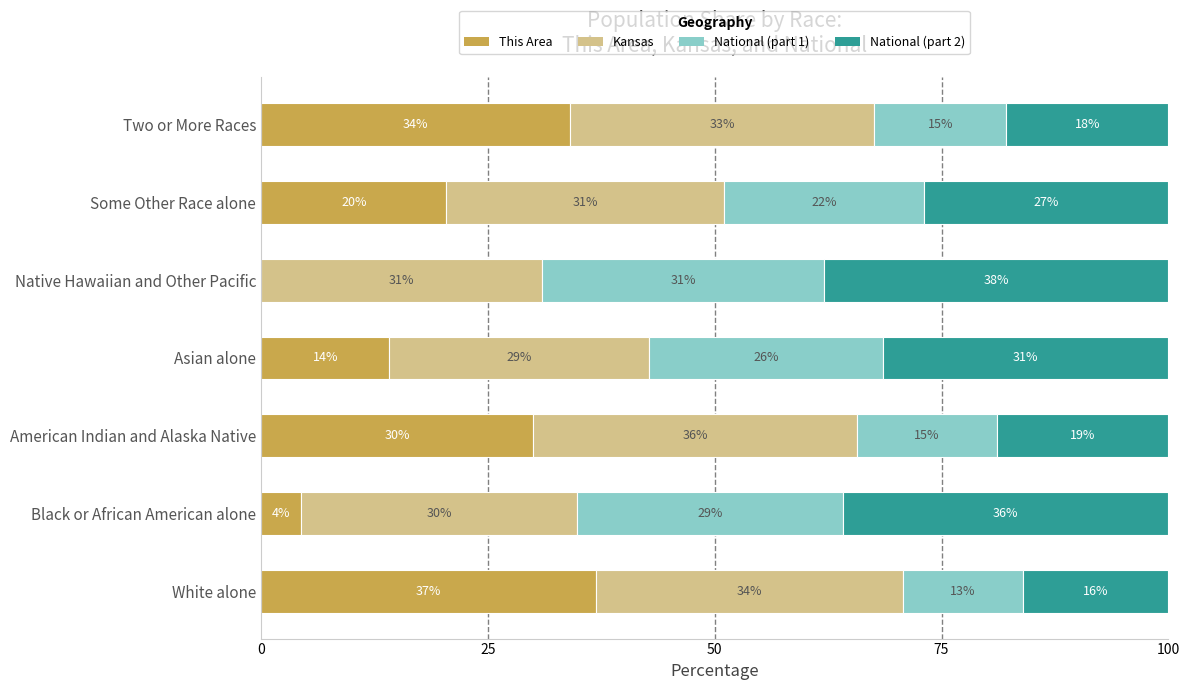

At which label does This Area reach its peak?

White alone